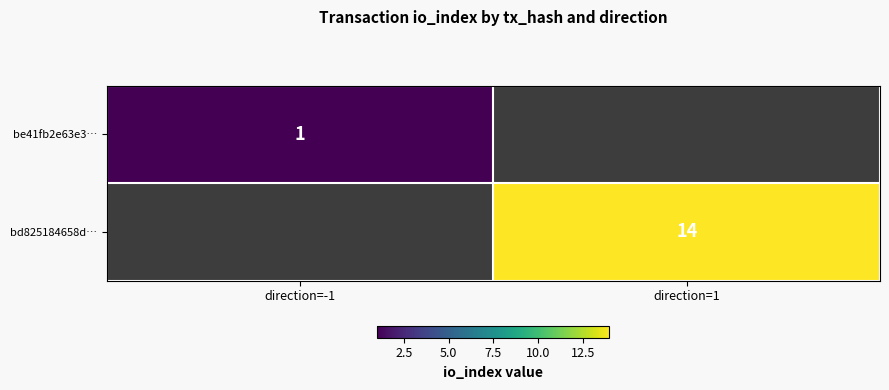

The value of be41fb2e63e3… at direction=-1 is 1. True or false?

True